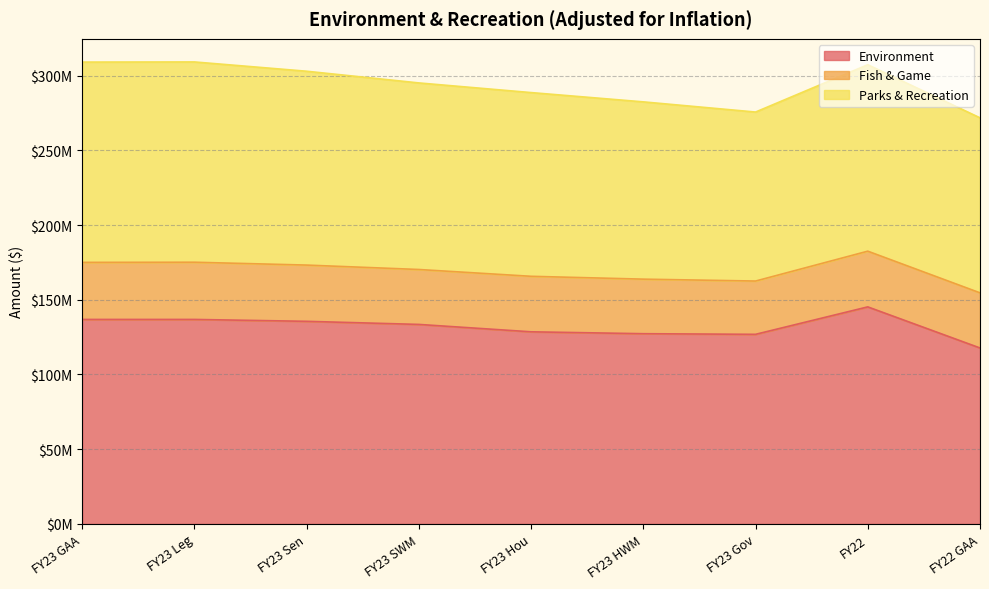

At which category is the sum across all series the highest?

FY23 Leg